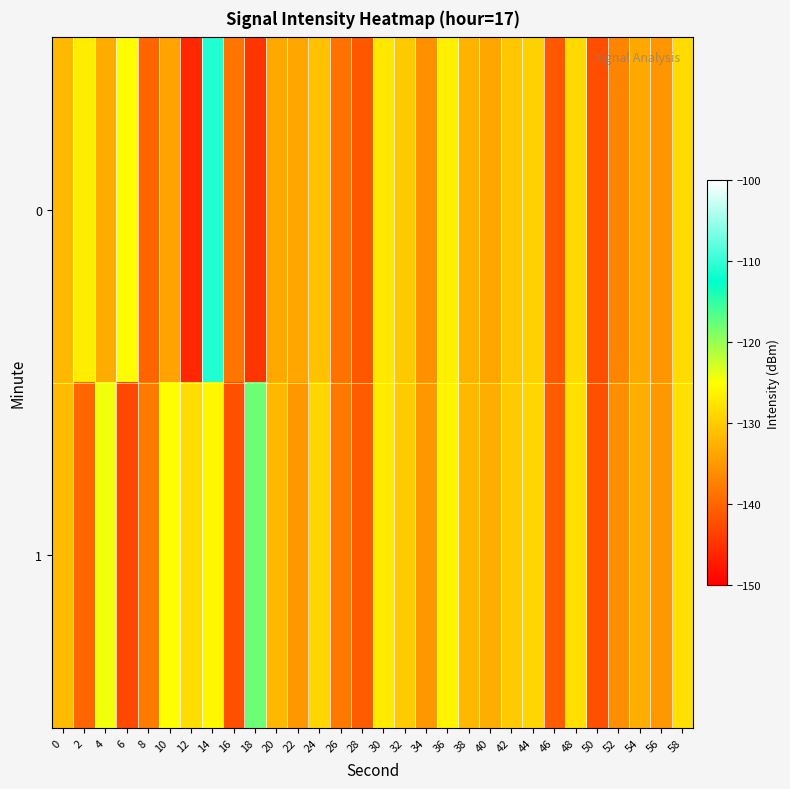

Reading right to left, list all the values displayed in this chart.

0: 58=-128.4	56=-135.2	54=-133.4	52=-136.9	50=-142.3	48=-128.5	46=-141.3	44=-129.5	42=-130.4	40=-133.6	38=-132.5	36=-126.4	34=-135.8	32=-130.2	30=-127.3	28=-141.5	26=-138.7	24=-131.0	22=-133.6	20=-133.3	18=-144.7	16=-138.4	14=-110.9	12=-146.0	10=-133.9	8=-140.1	6=-125.2	4=-133.0	2=-126.7	0=-131.8
1: 58=-128.0	56=-135.0	54=-133.0	52=-136.0	50=-142.0	48=-128.0	46=-141.0	44=-129.0	42=-130.0	40=-133.0	38=-132.0	36=-126.0	34=-135.0	32=-130.0	30=-127.0	28=-141.0	26=-138.0	24=-129.0	22=-135.0	20=-132.0	18=-117.8	16=-142.0	14=-125.8	12=-128.3	10=-125.1	8=-137.9	6=-142.7	4=-124.3	2=-140.0	0=-131.6